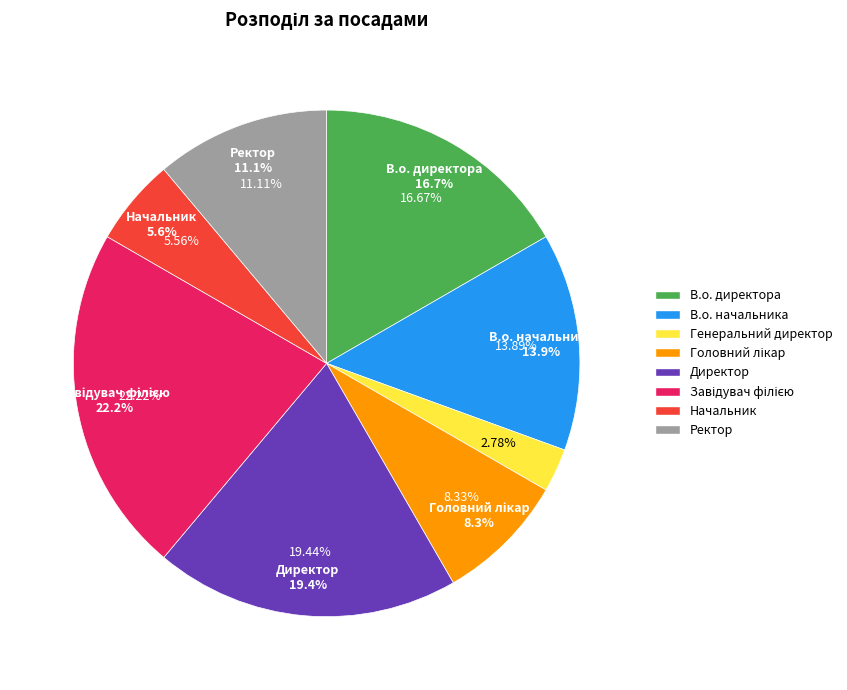

True or false: Завідувач філією accounts for 9% of the total.

False